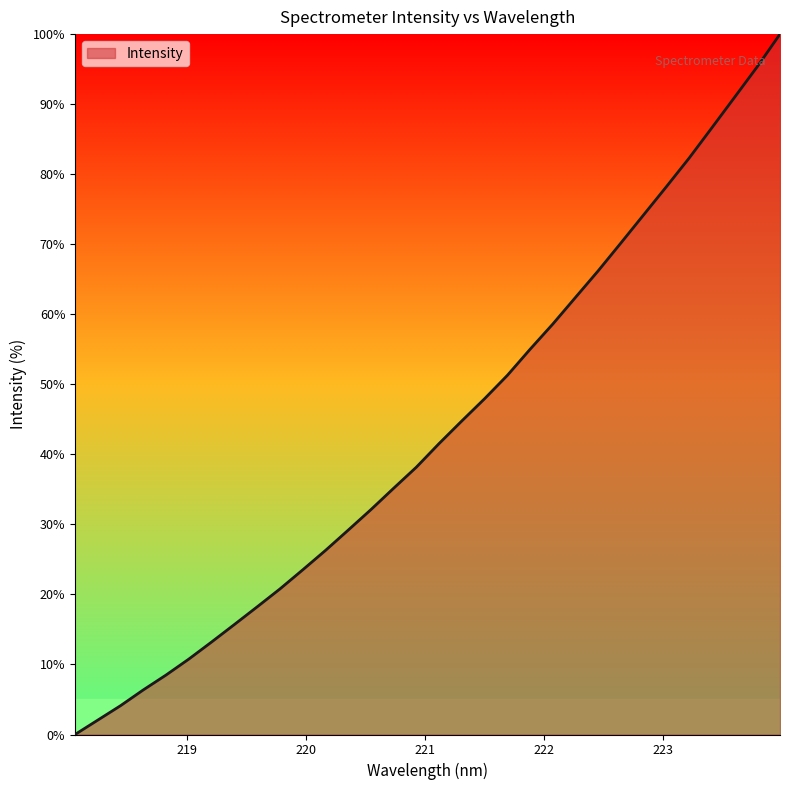

What is the greatest value displayed?

100.0